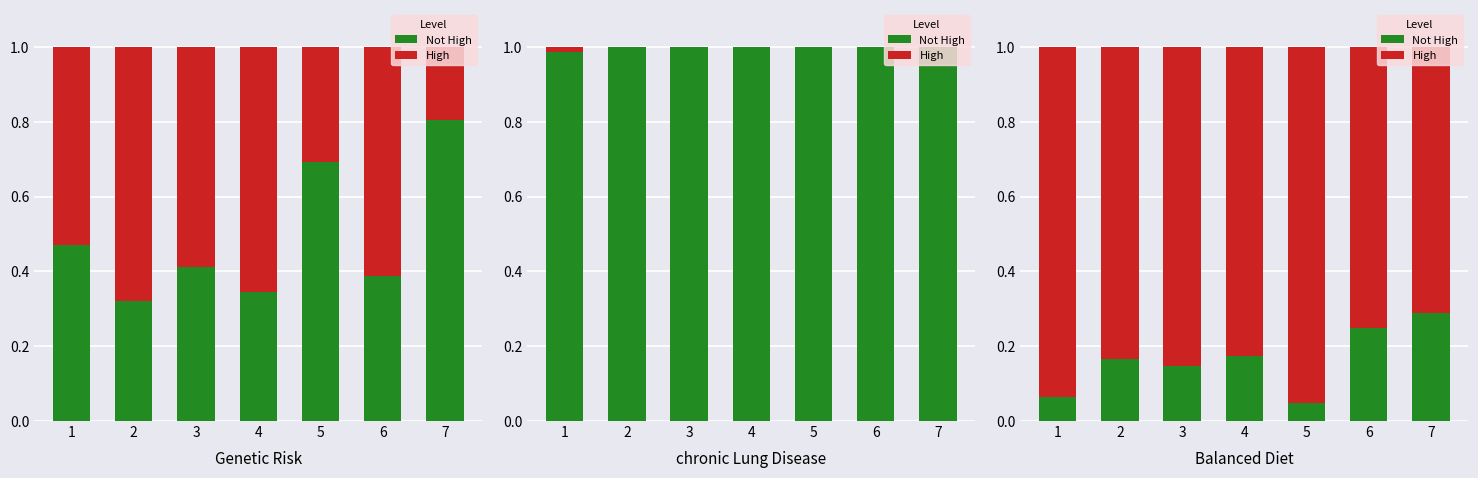

Rank the categories by High value from highest to lowest.

5, 1, 3, 2, 4, 6, 7